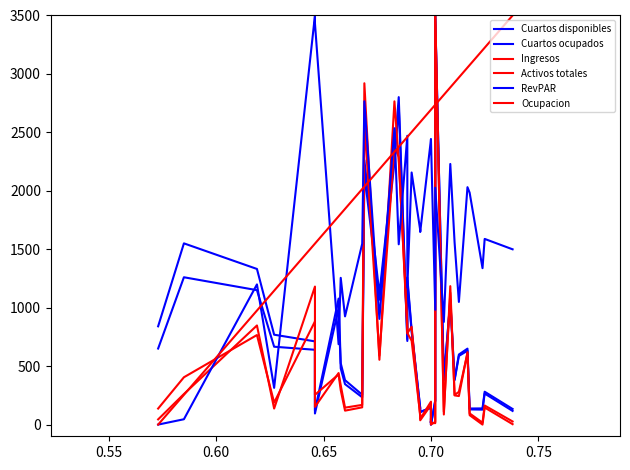

What is the value of the Ocupacion point at the 19th from the left?

2587.9